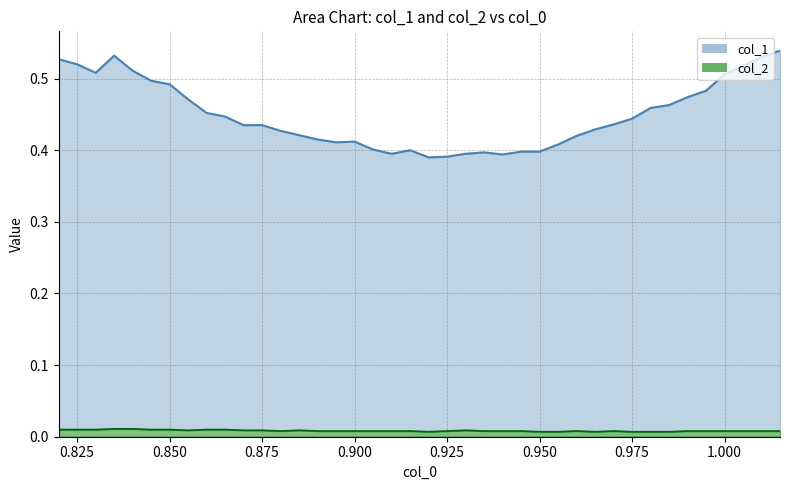

True or false: col_1 line and col_2 line intersect in this chart.

False